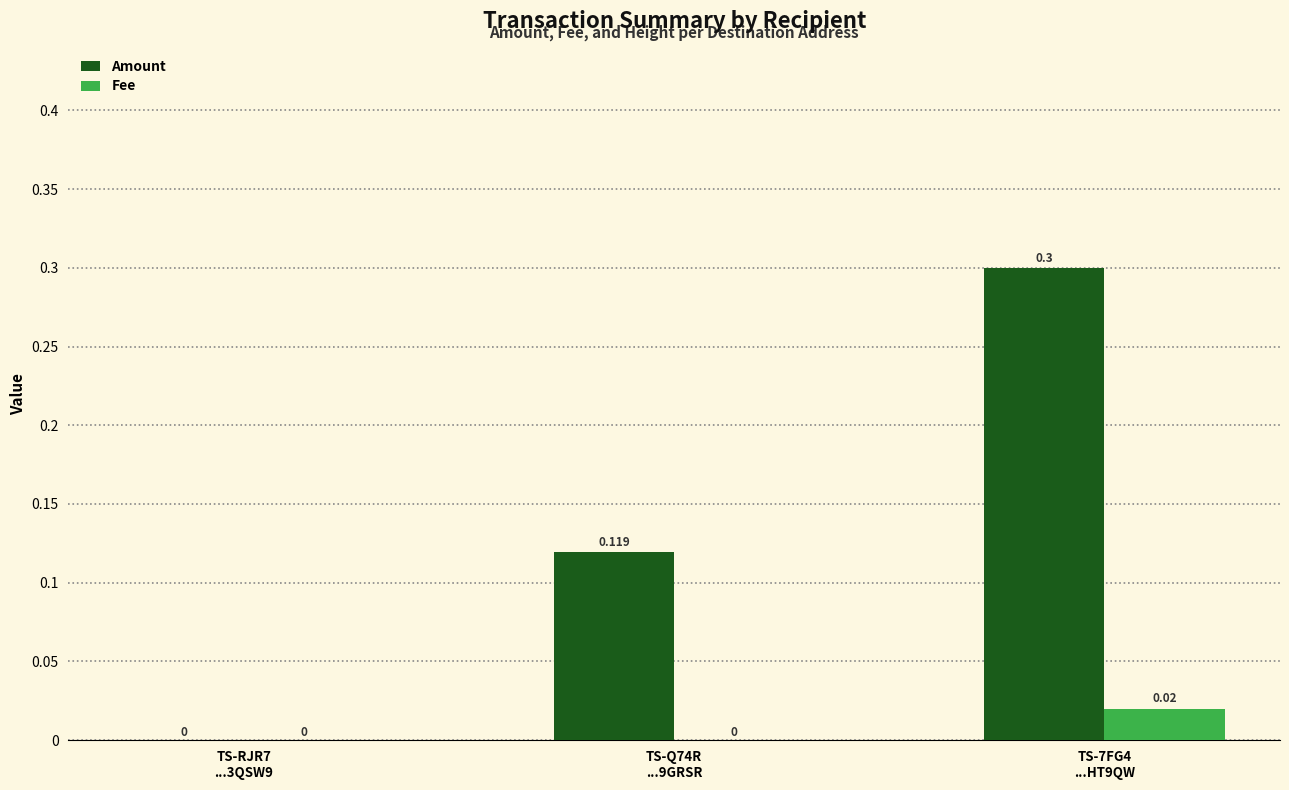

Is it true that Amount equals 0.3 at TS-7FG4
...HT9QW?

True